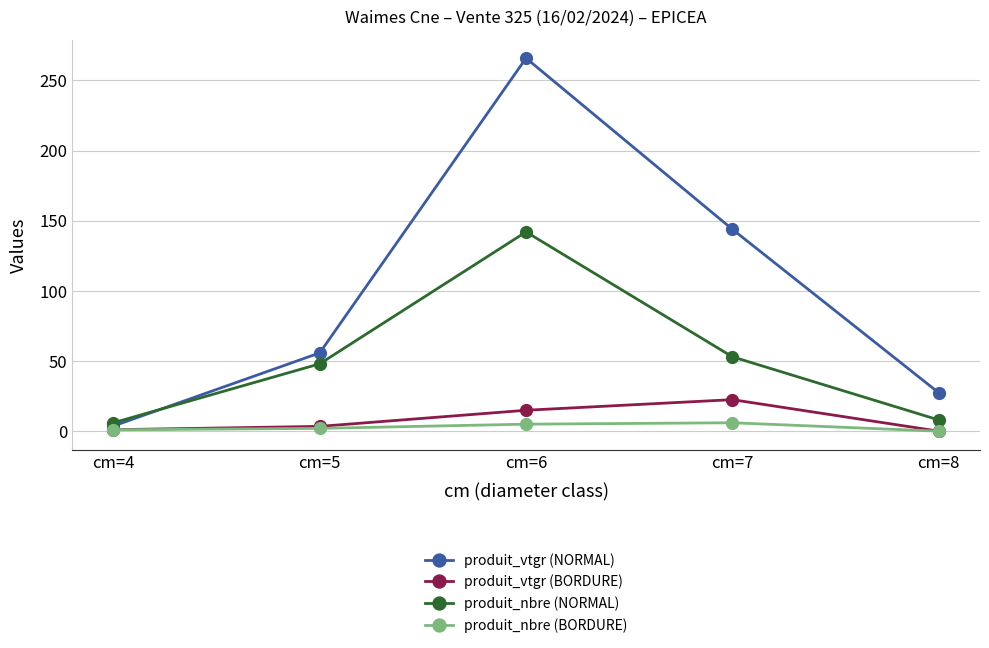

What is the difference between the second highest and minimum values in the produit_nbre (NORMAL) series?

47.0